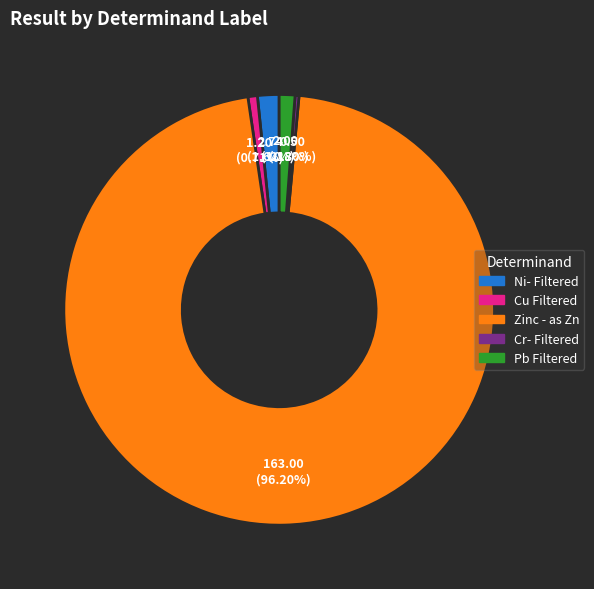

To the nearest percent, what percentage of the pie is Cu Filtered?

1%